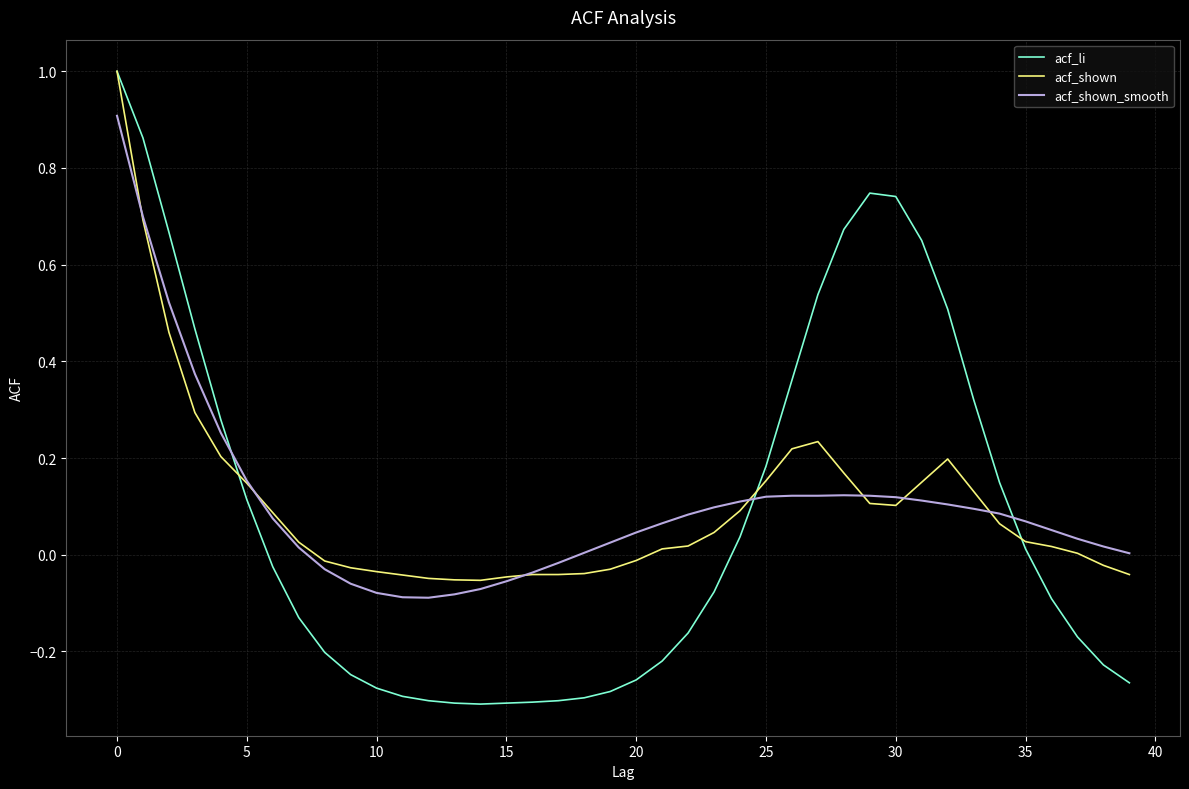

What is the maximum value shown in the chart?

1.0